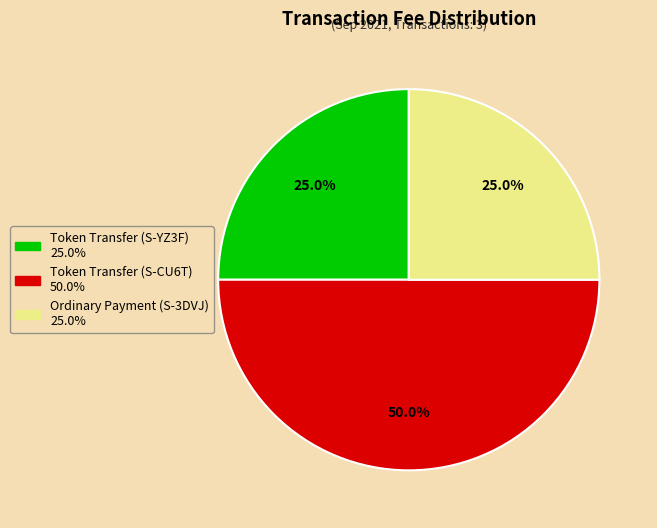

Is it true that Ordinary Payment (S-3DVJ) is 18% of the pie?

False